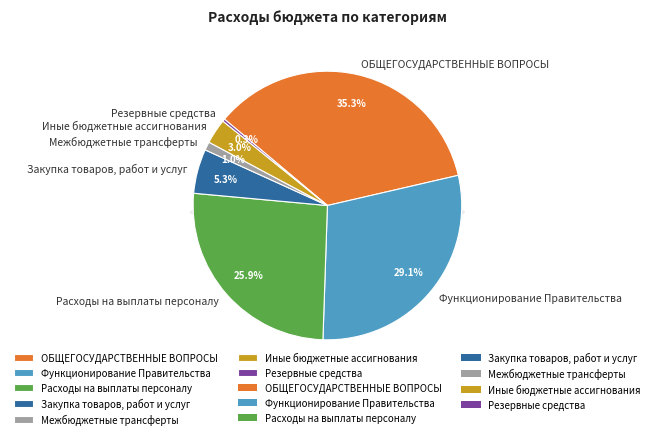

What percentage do ОБЩЕГОСУДАРСТВЕННЫЕ ВОПРОСЫ and Закупка товаров, работ и услуг together represent?

40.6%